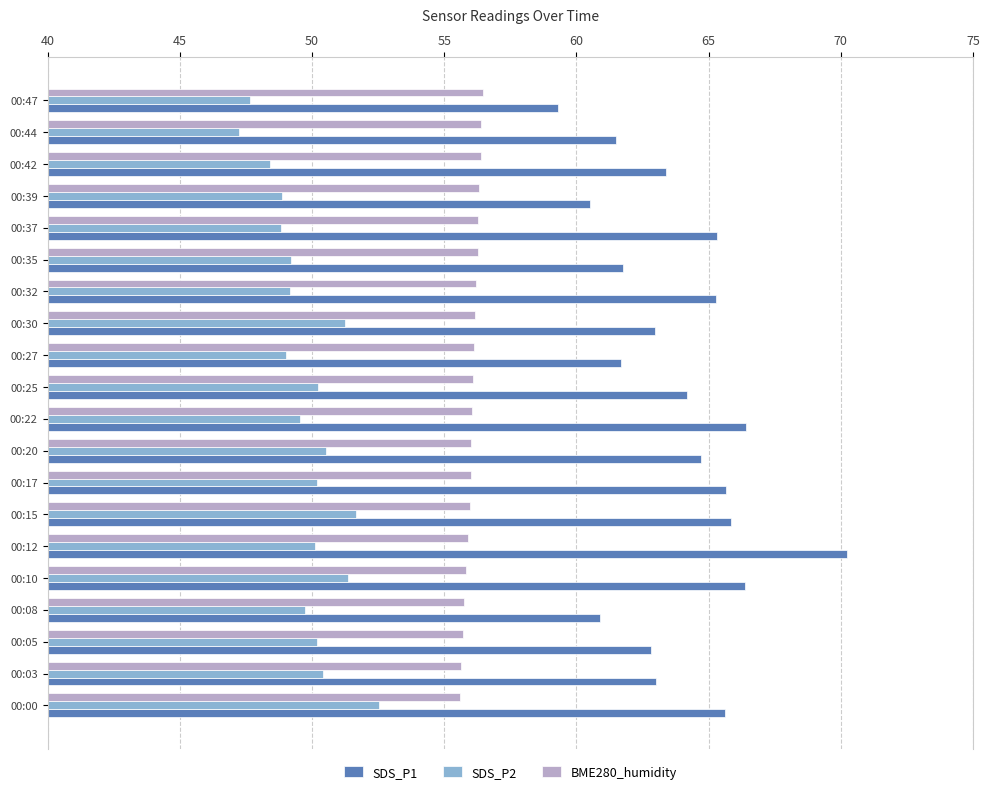

List the series in order of their peak value, highest first.

SDS_P1, BME280_humidity, SDS_P2